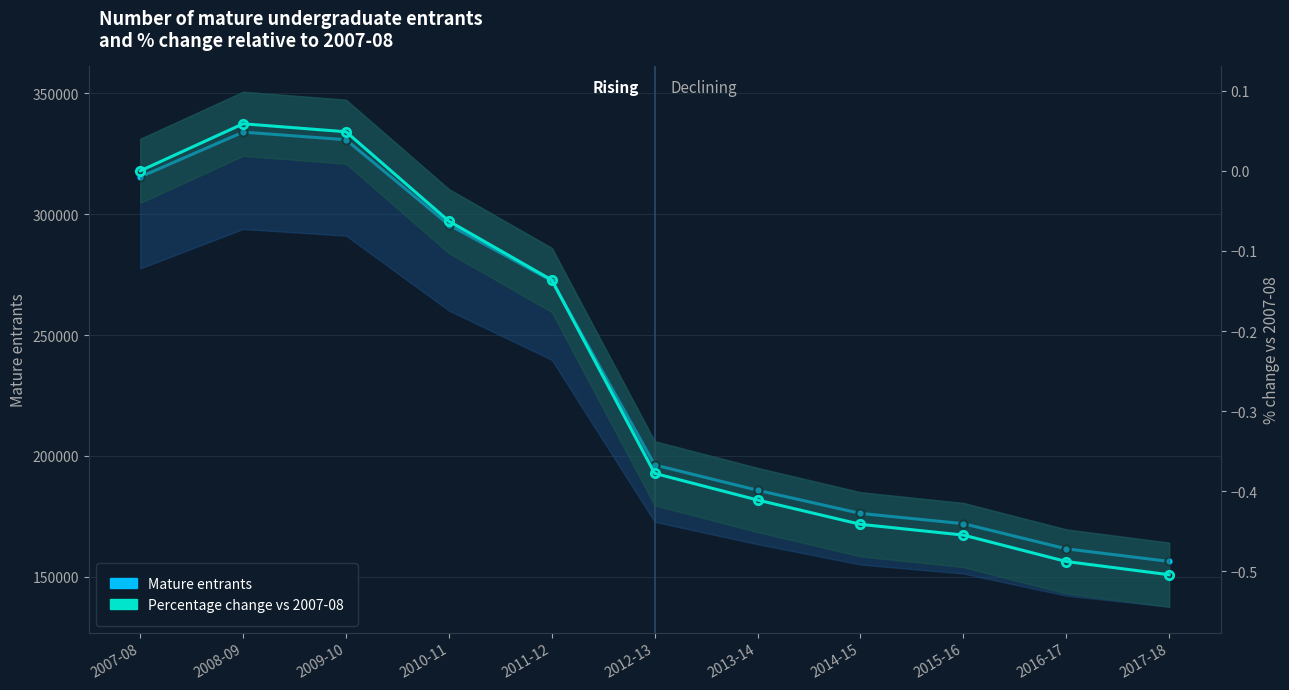

Reading left to right, list all the values displayed in this chart.

Mature entrants: 315390.0	333925.0	330785.0	295580.0	272415.0	196265.0	185780.0	176210.0	171975.0	161570.0	156360.0
Percentage change vs 2007-08: 0.0	0.1	0.0	-0.1	-0.1	-0.4	-0.4	-0.4	-0.5	-0.5	-0.5